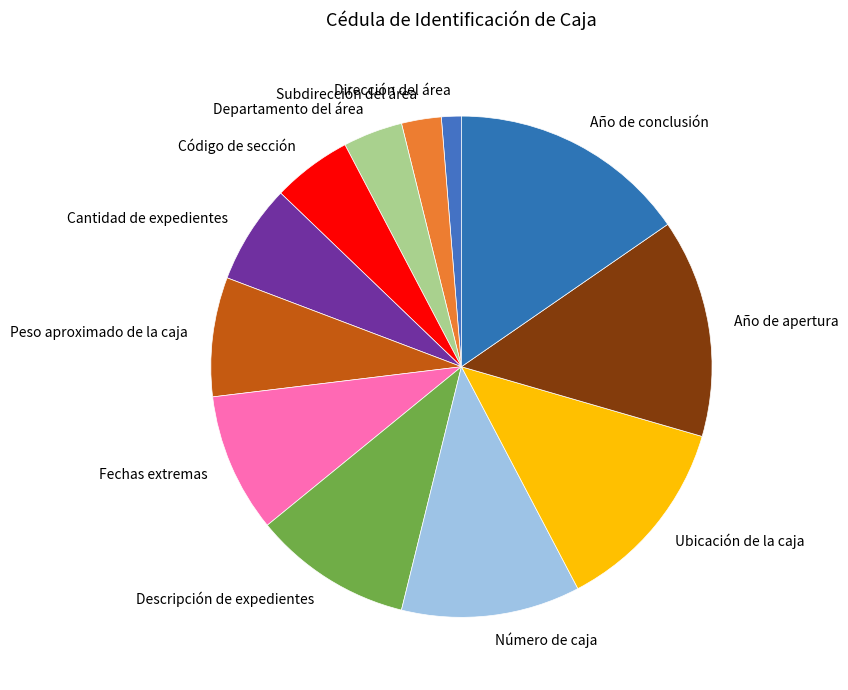

Do Descripción de expedientes and Dirección del área together represent more than half of the pie?

No